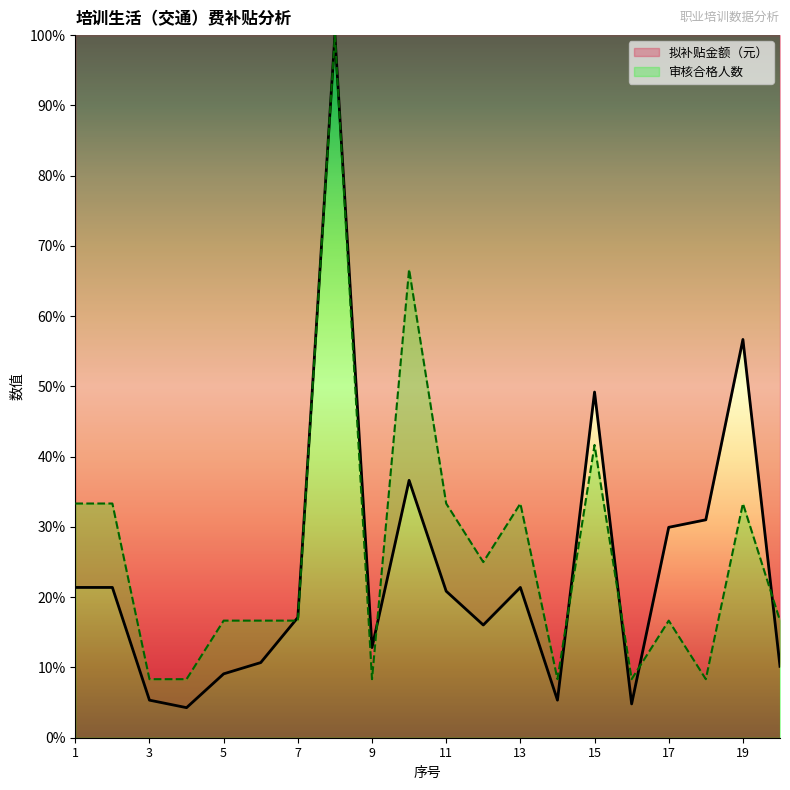

Is it true that 拟补贴金额（元） equals 17.1 at 7?

True